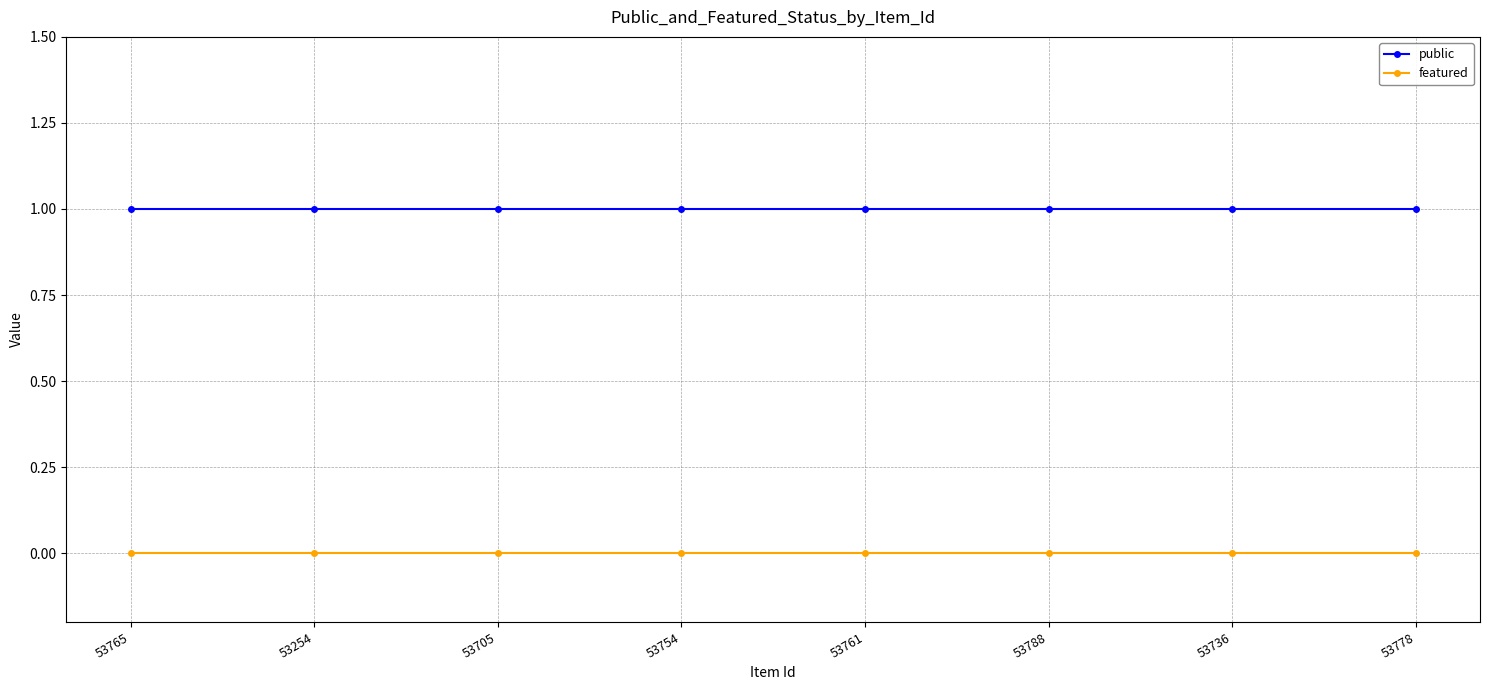

What is the maximum value shown in the chart?

1